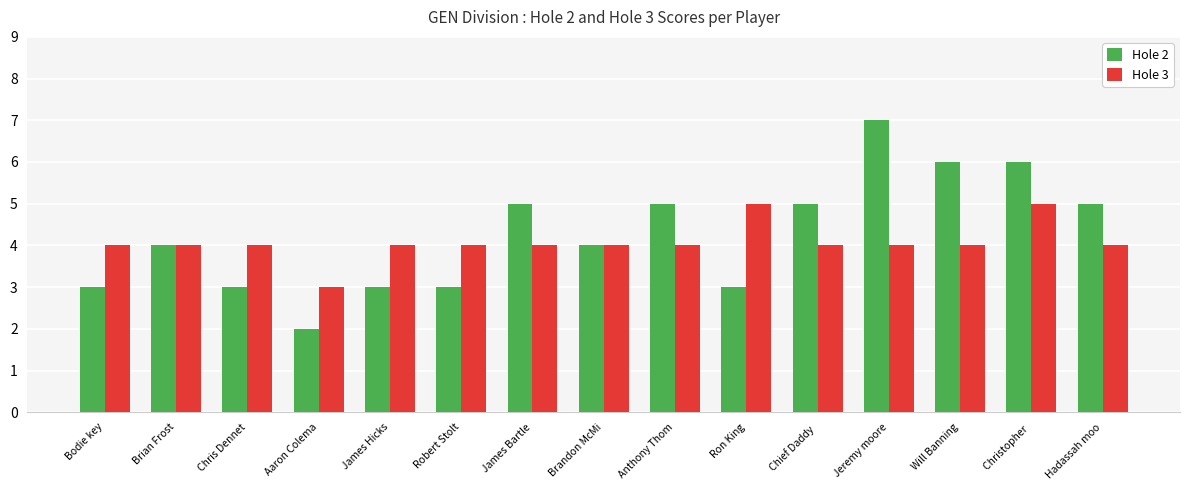

Is the value of Hole 2 at Hadassah moo greater than the value of Hole 3 at Chief Daddy ?

Yes